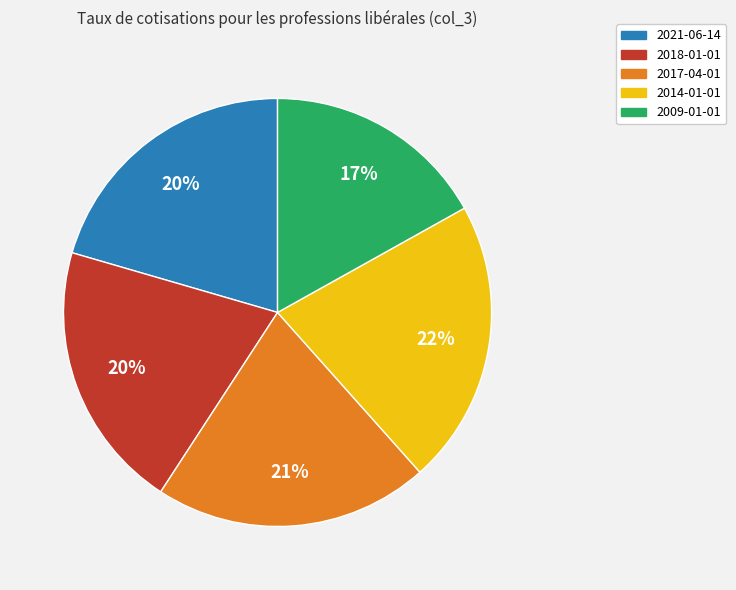

How many segments does this pie chart have?

5